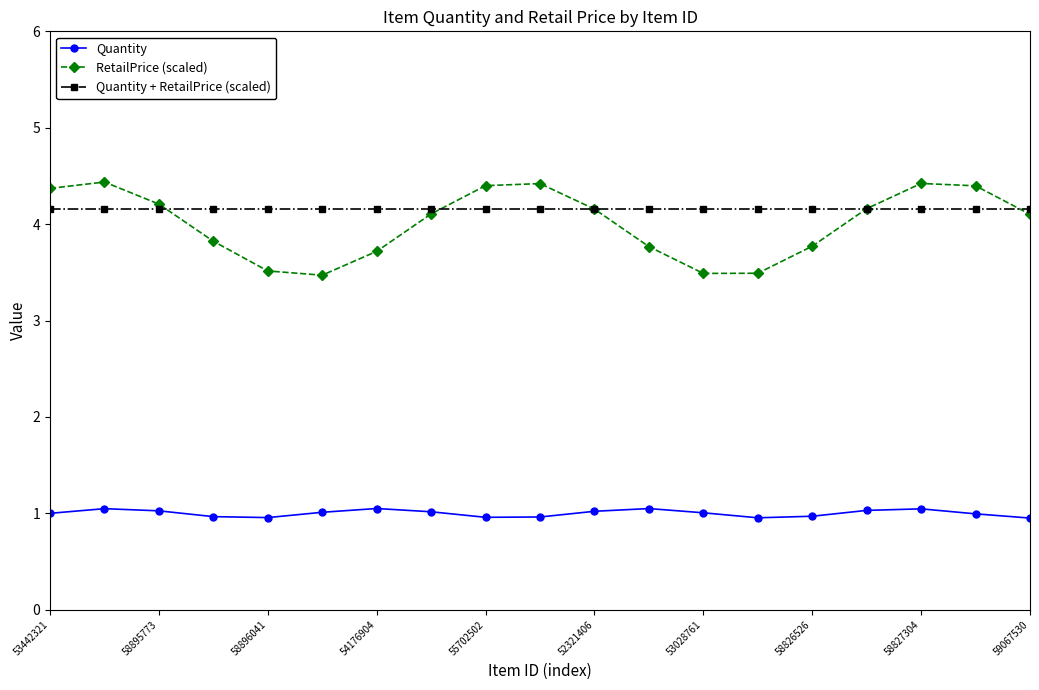

What is the value of the Quantity + RetailPrice (scaled) point at the 13th from the left?

4.2